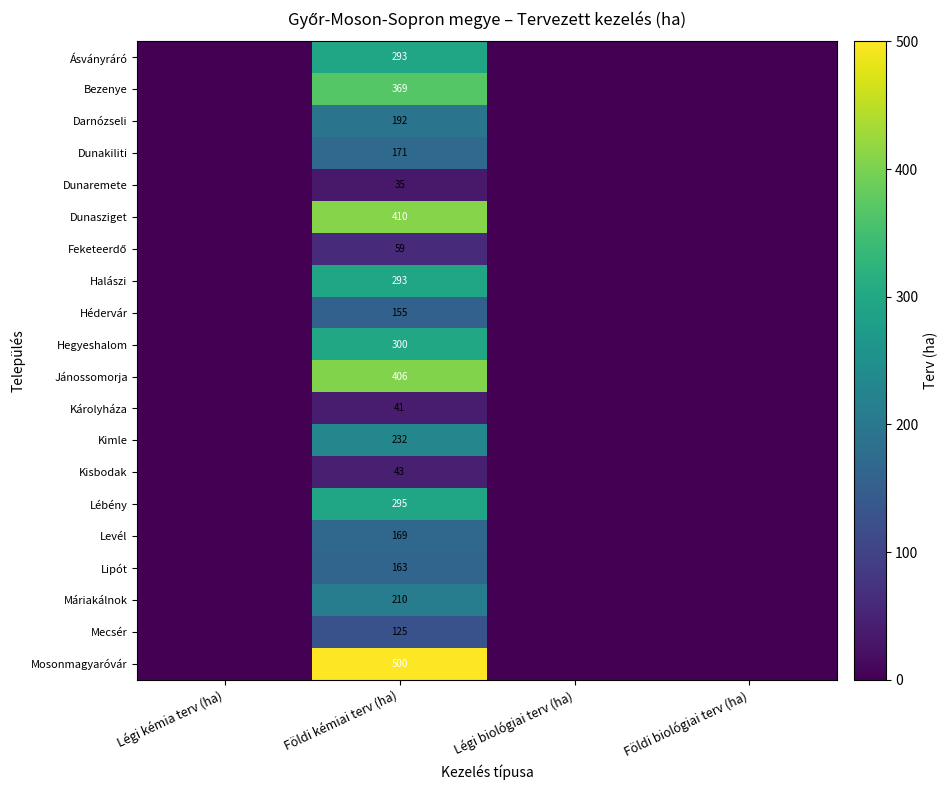

What is the spread (max minus min) of values at Földi kémiai terv (ha)?

465